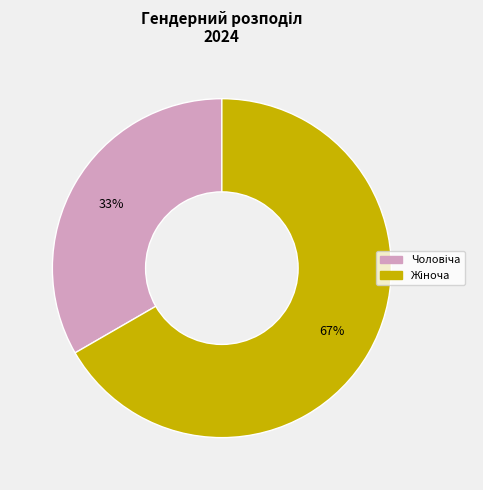

To the nearest percent, what is the average slice percentage?

50%